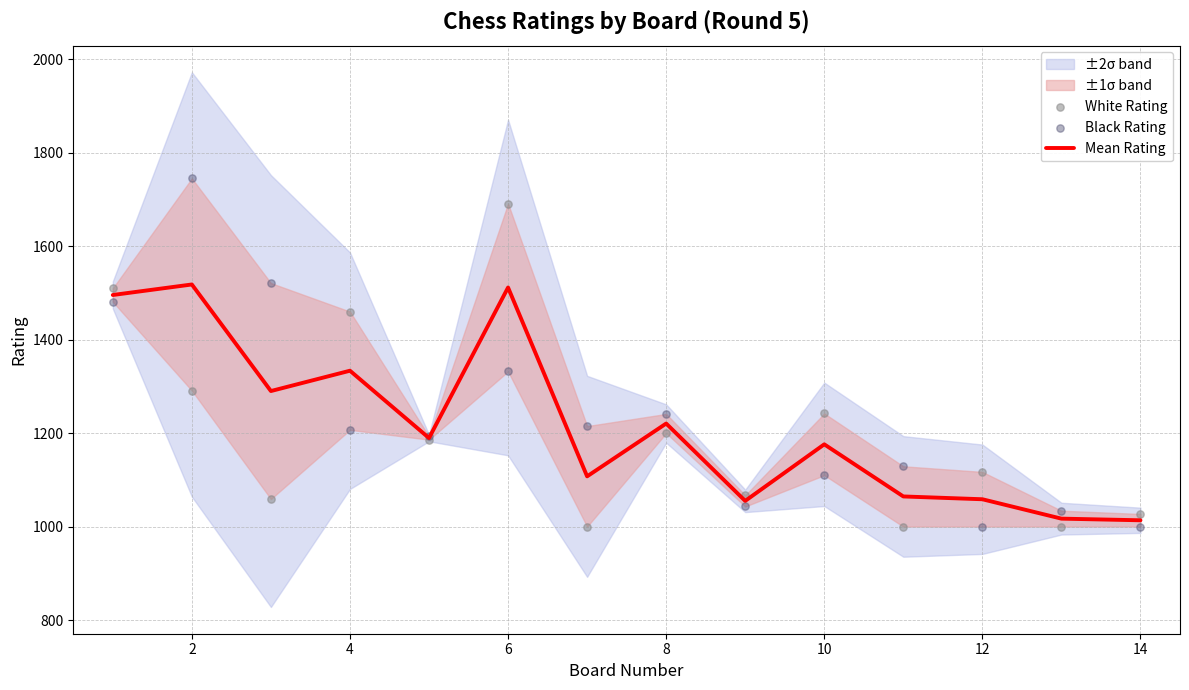

Which series has the widest spread of Y values?

Black Rating